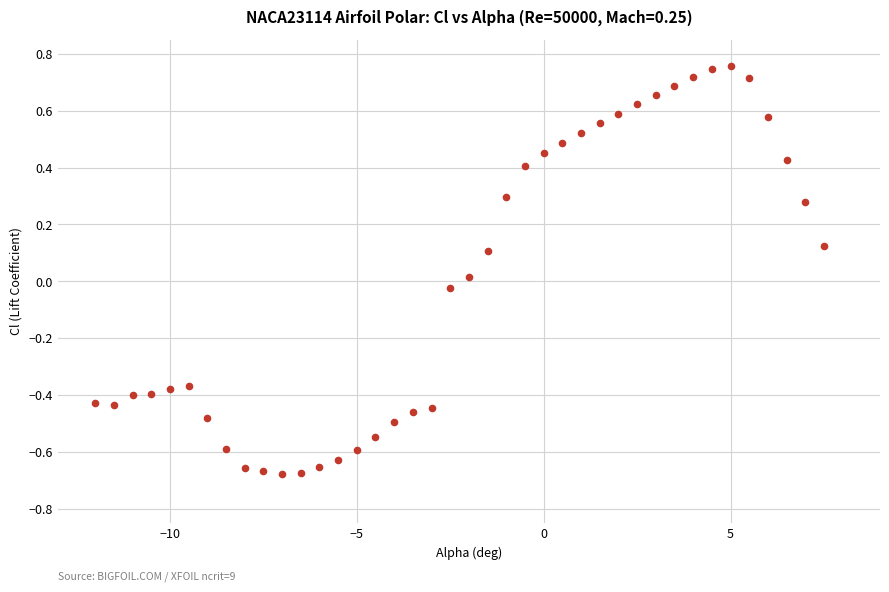

What is the range of X values (max minus min)?

19.5